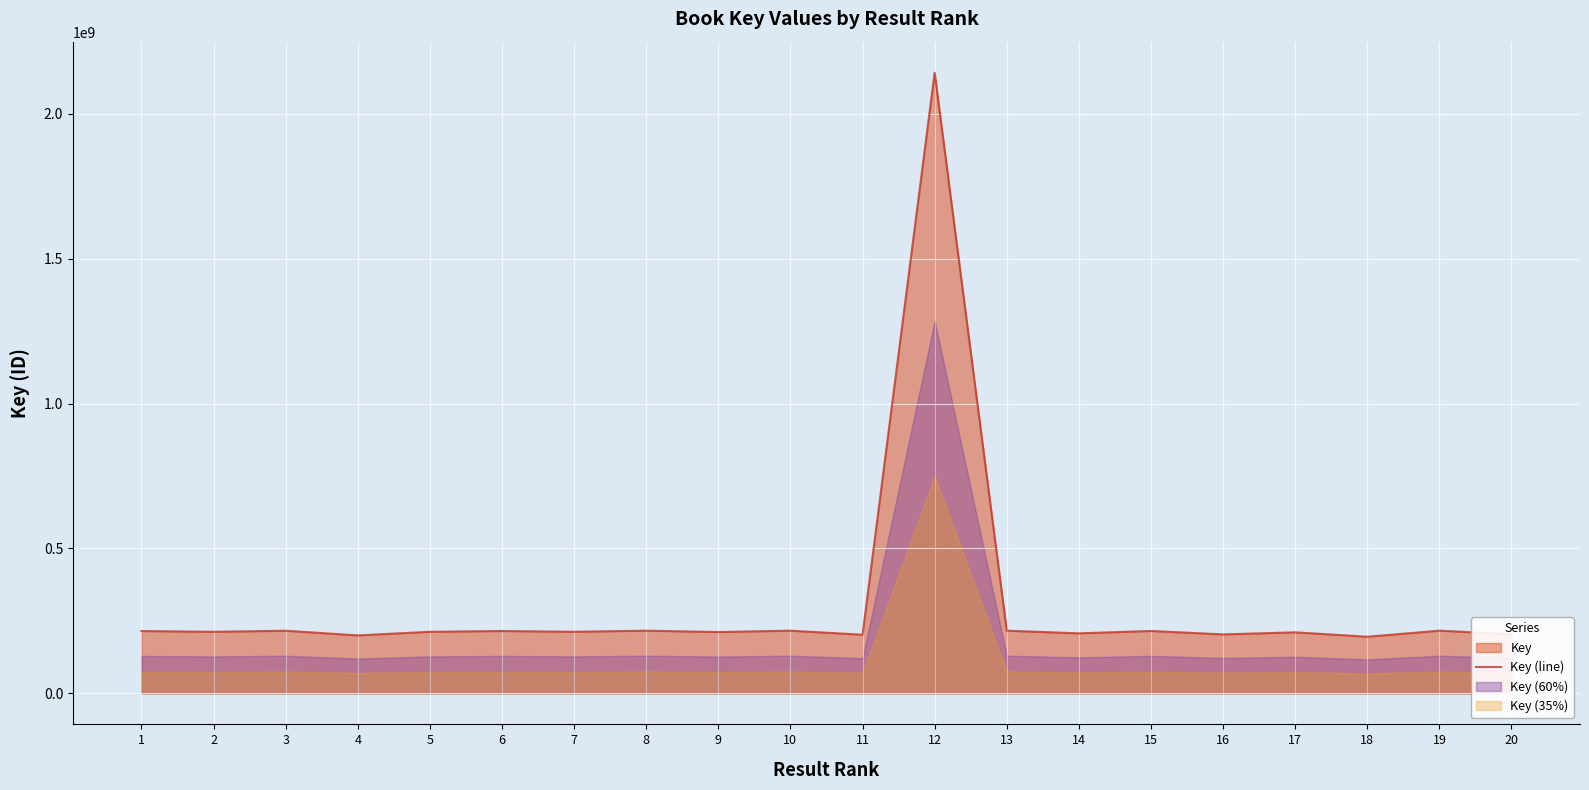

How many interior local peaks (higher than both neighbors) does the data have?

8